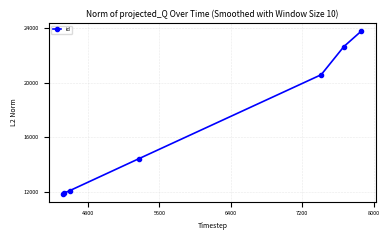

What is the greatest value displayed?

23762